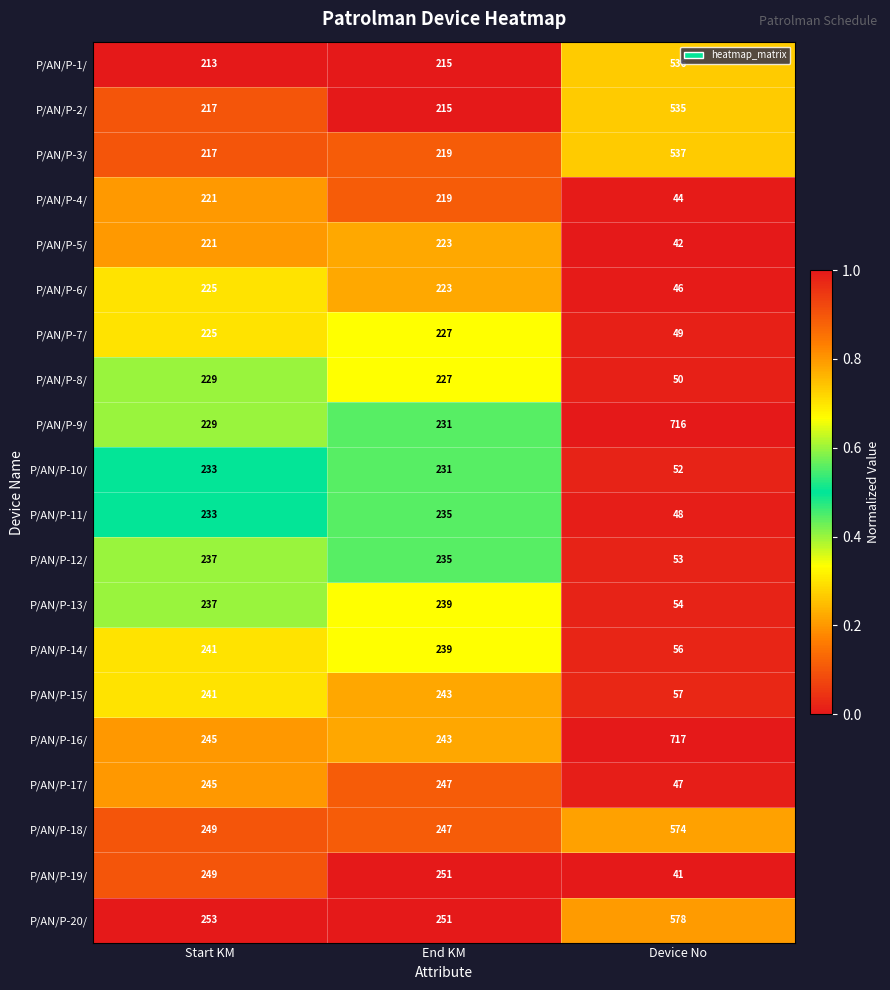

True or false: P/AN/P-6/ has a value of 294 at End KM.

False